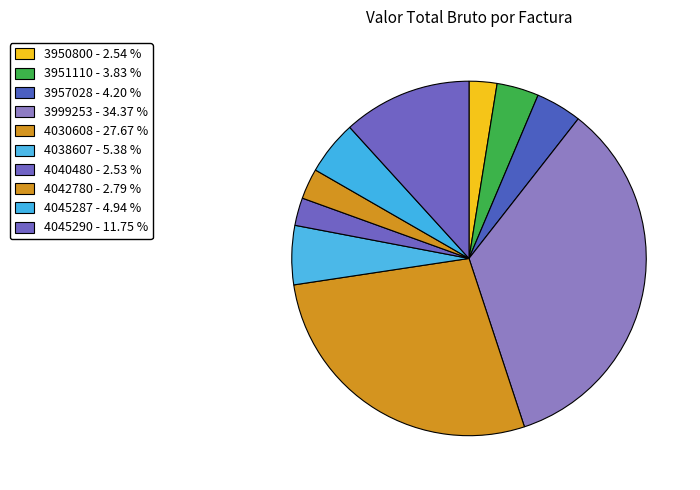

Count the number of slices in the pie.

10